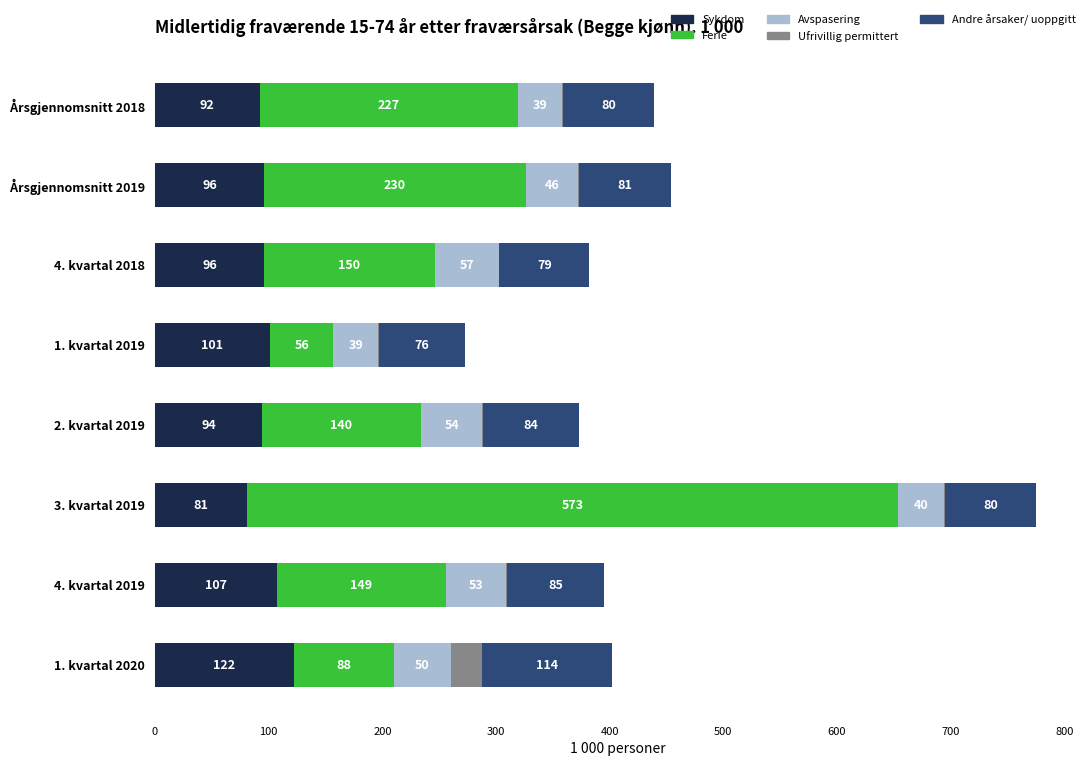

How many data points does each series have?

8